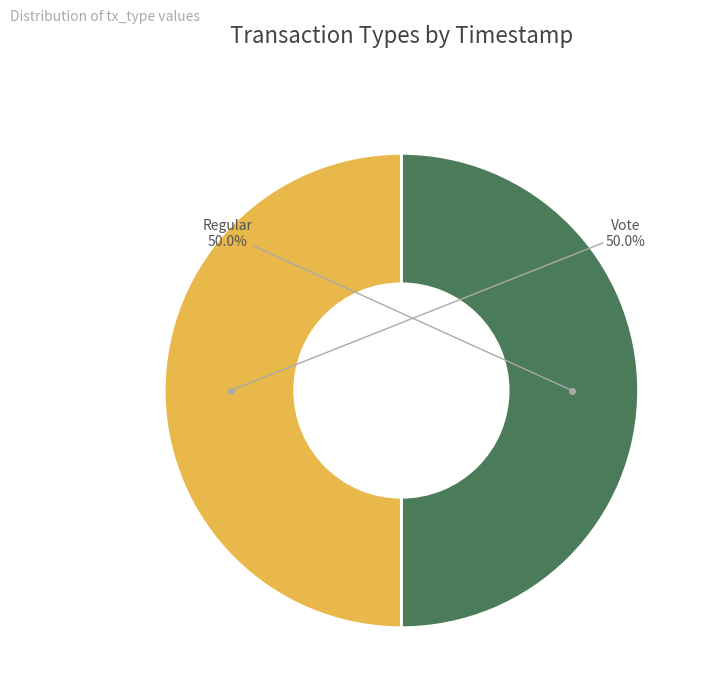

How many segments does this pie chart have?

2